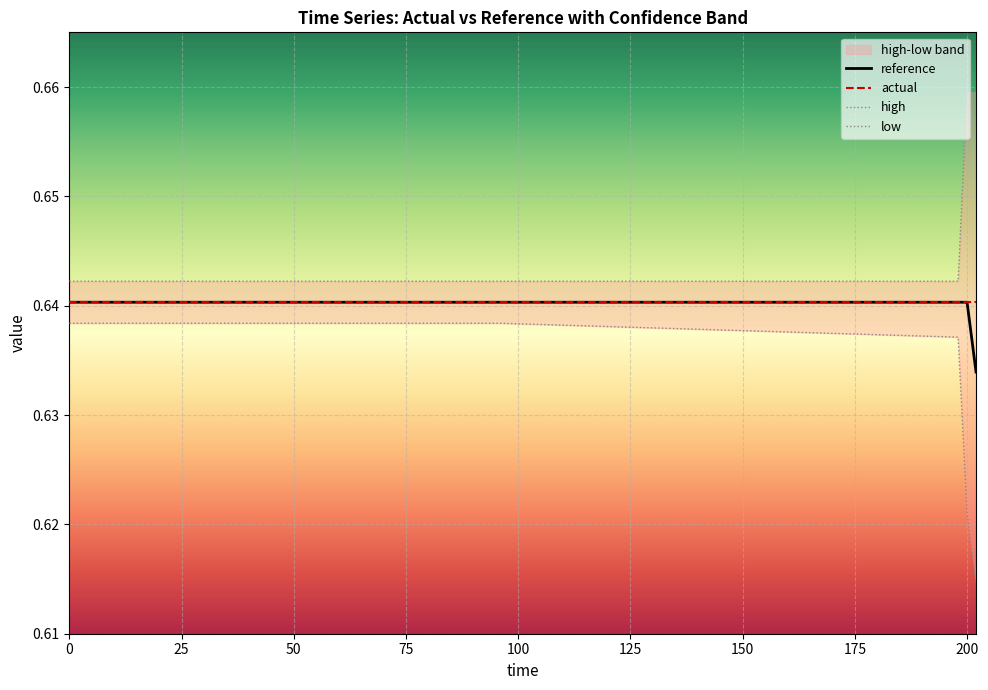

Does the chart display data point markers on the line(s)?

No